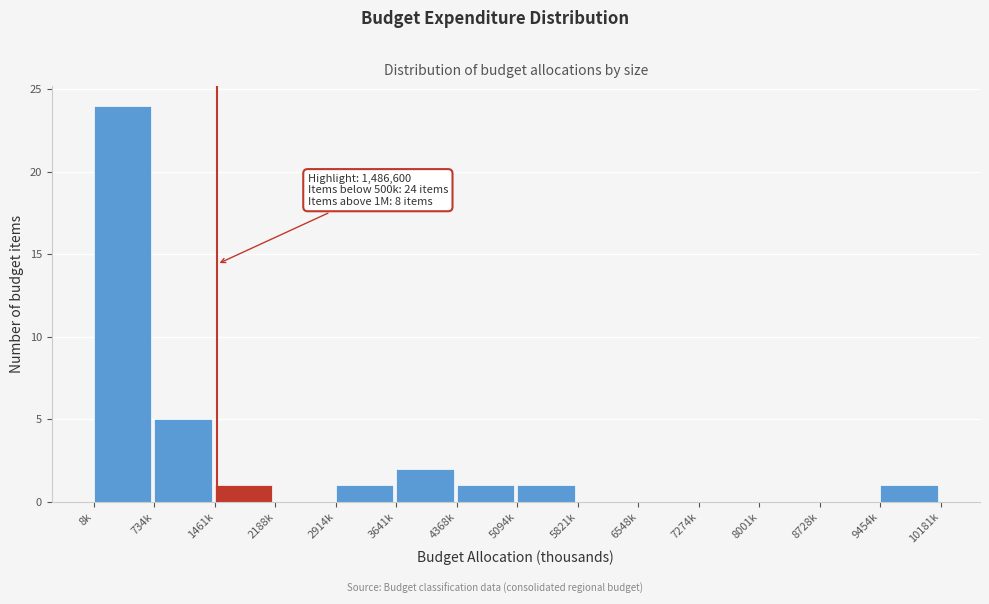

Reading left to right, what are all the values shown in this chart?

8k=24	734k=5	1461k=1	2188k=0	2914k=1	3641k=2	4368k=1	5094k=1	5821k=0	6548k=0	7274k=0	8001k=0	8728k=0	9454k=1